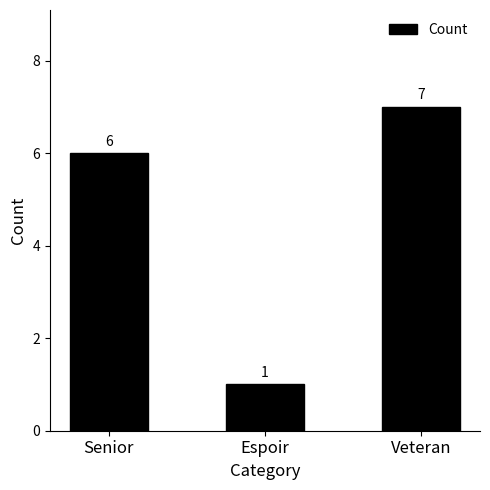

The chart shows a value of 6 at Senior. True or false?

True